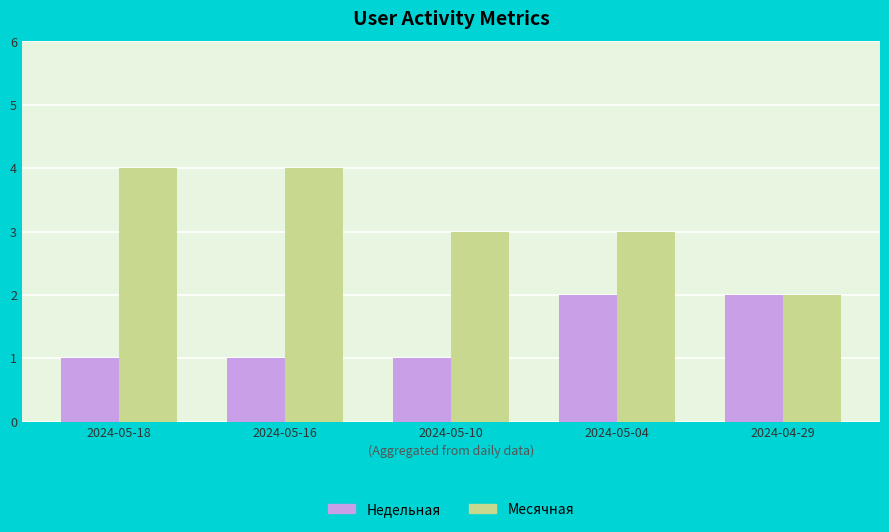

How many groups of bars are there?

5